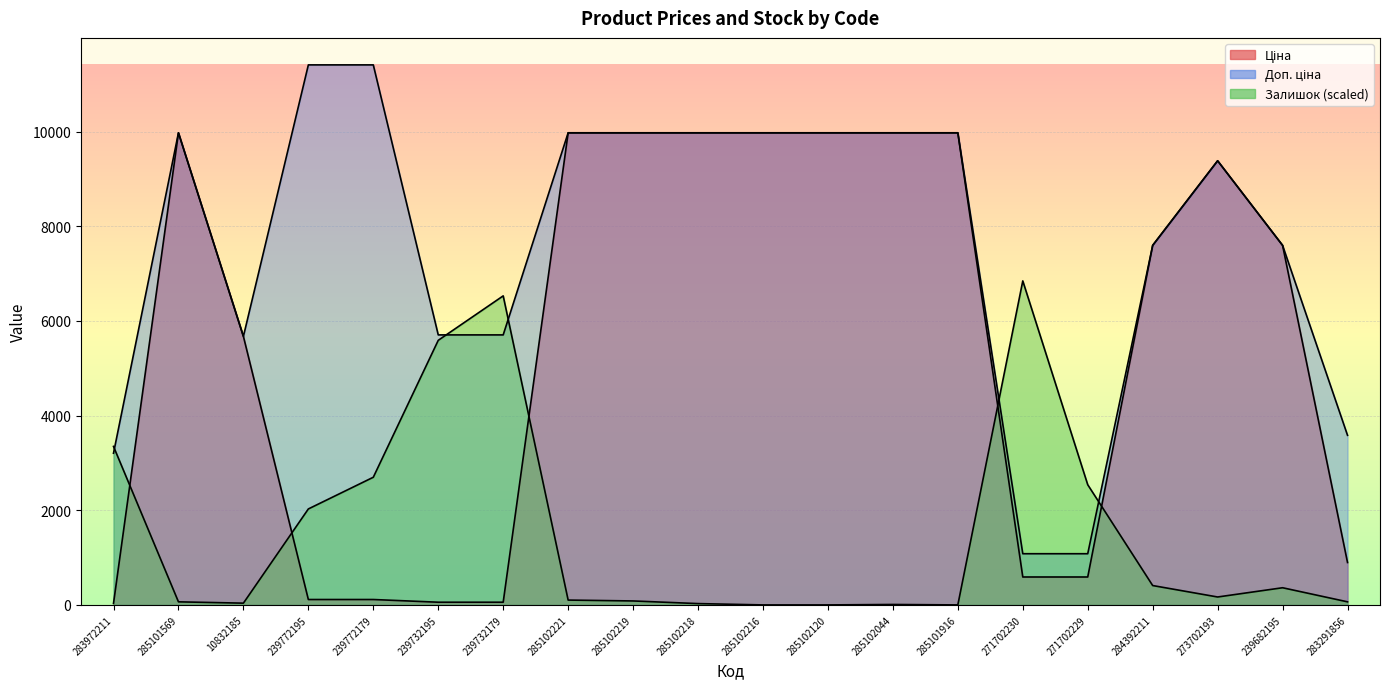

What is the value of the Залишок point at the 7th from the left?

6529.7